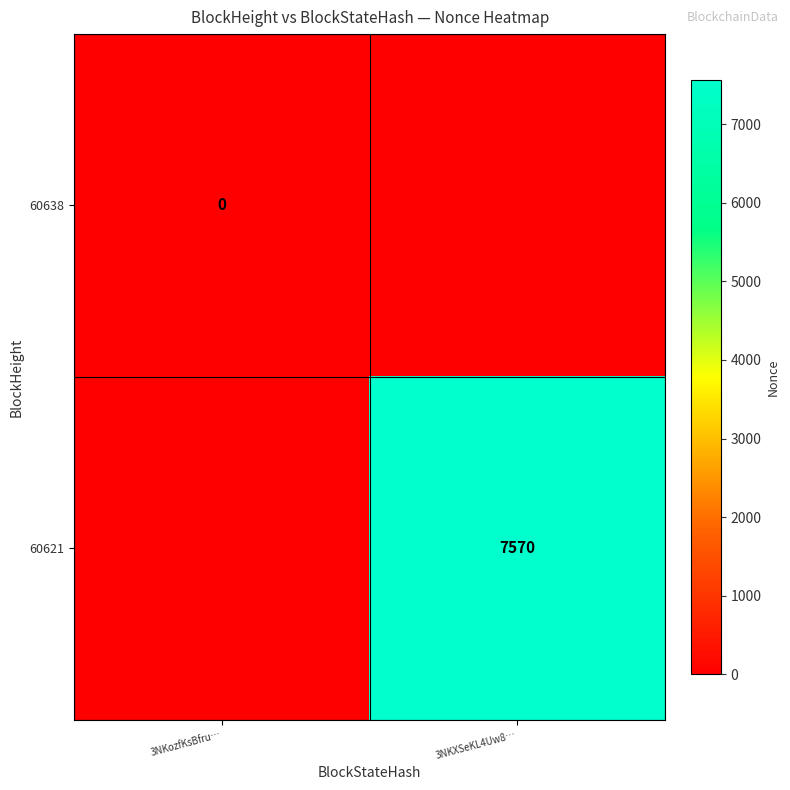

At how many categories does at least one series exceed 4068?

1